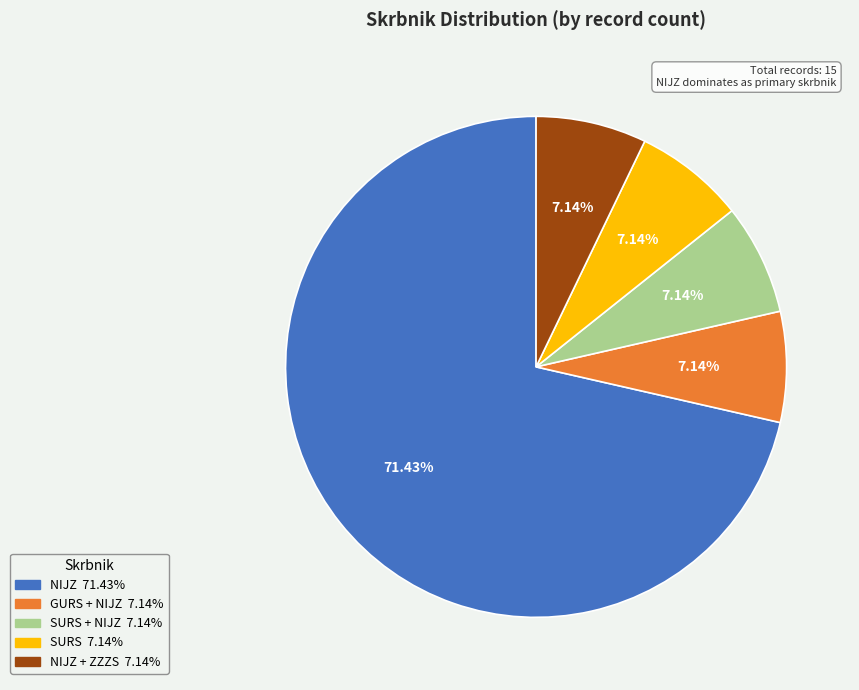

Is there a majority slice in this chart?

Yes